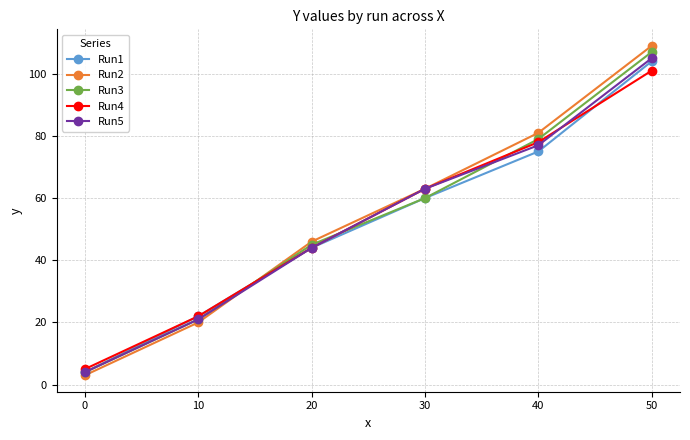

Which series has the largest range (max minus min)?

Run2